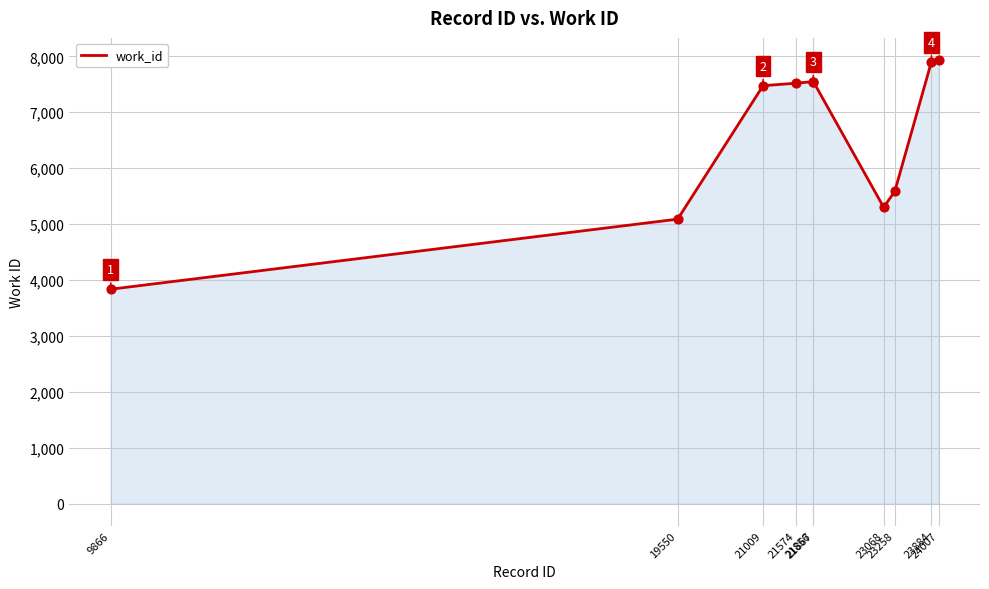

What is the change in value from 19550 to 23258?

+495